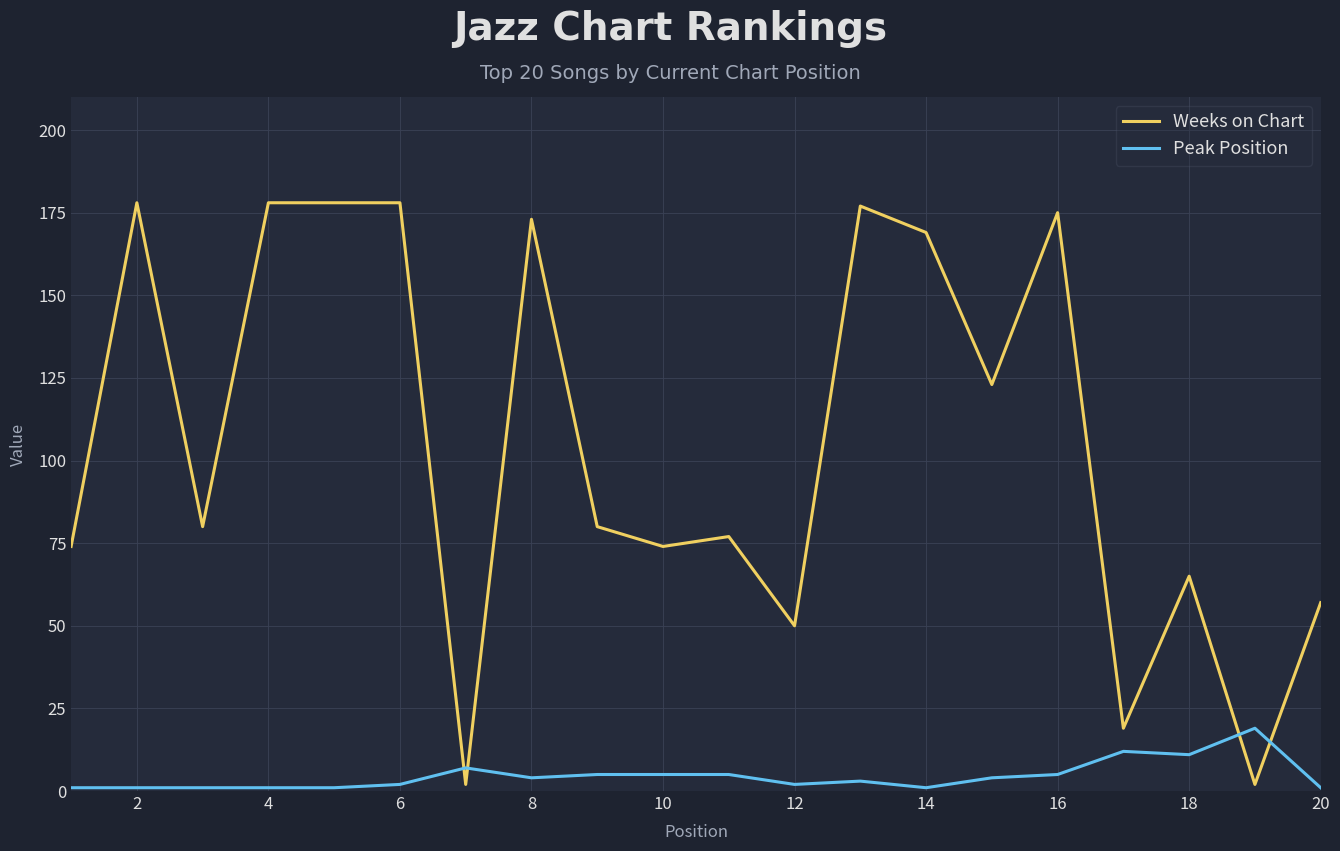

Which series has the widest spread of values?

Weeks on Chart